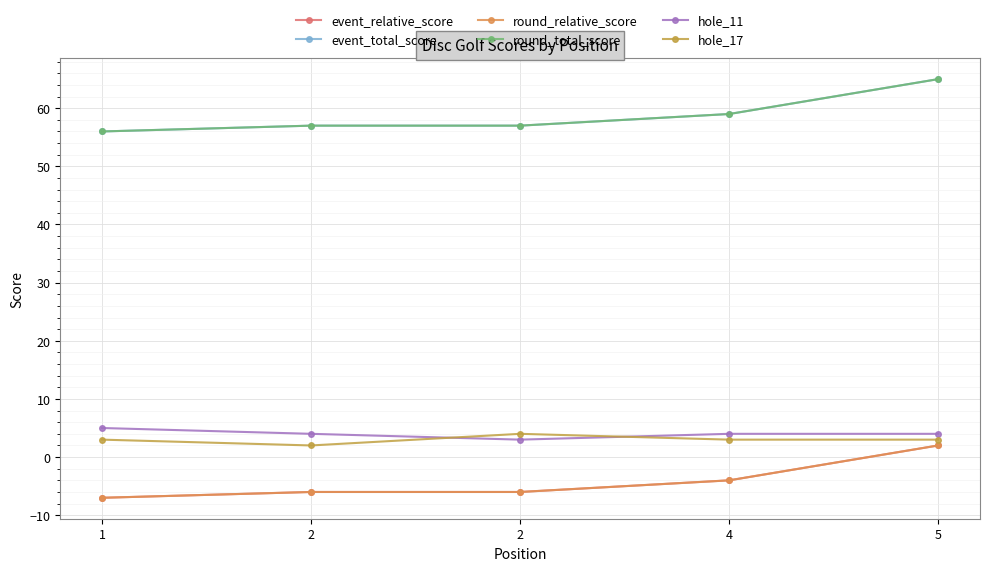

What is the sum of all hole_17 values?

15